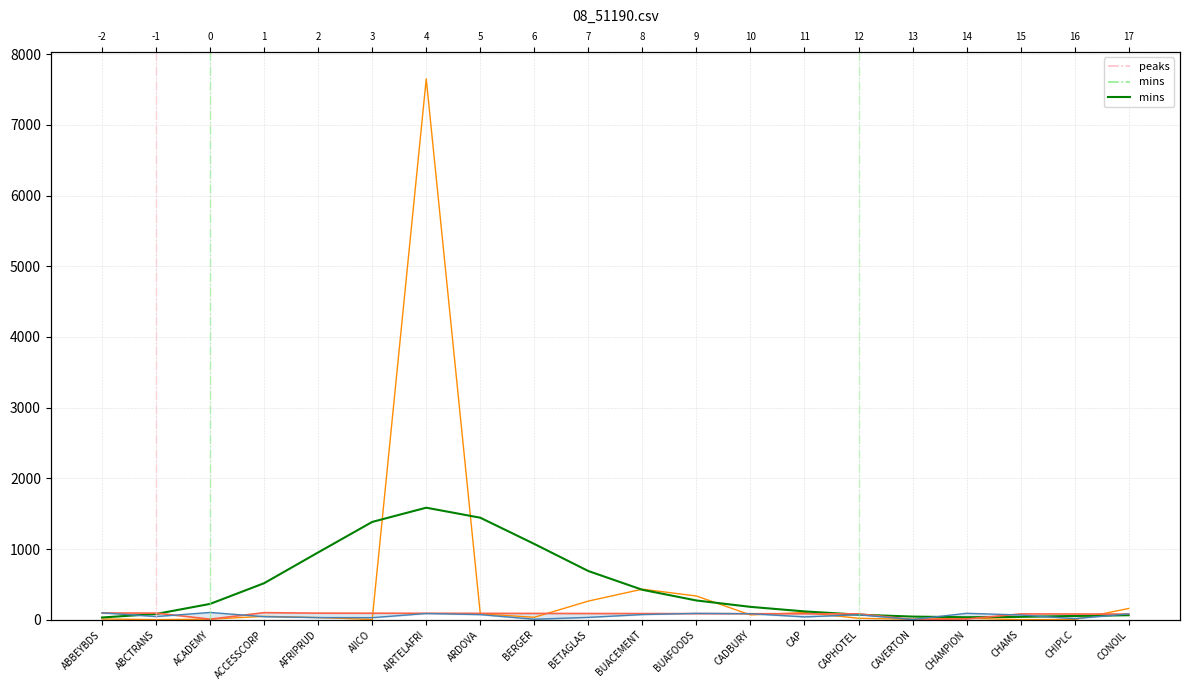

How many intersections are there between mins and peaks?

7